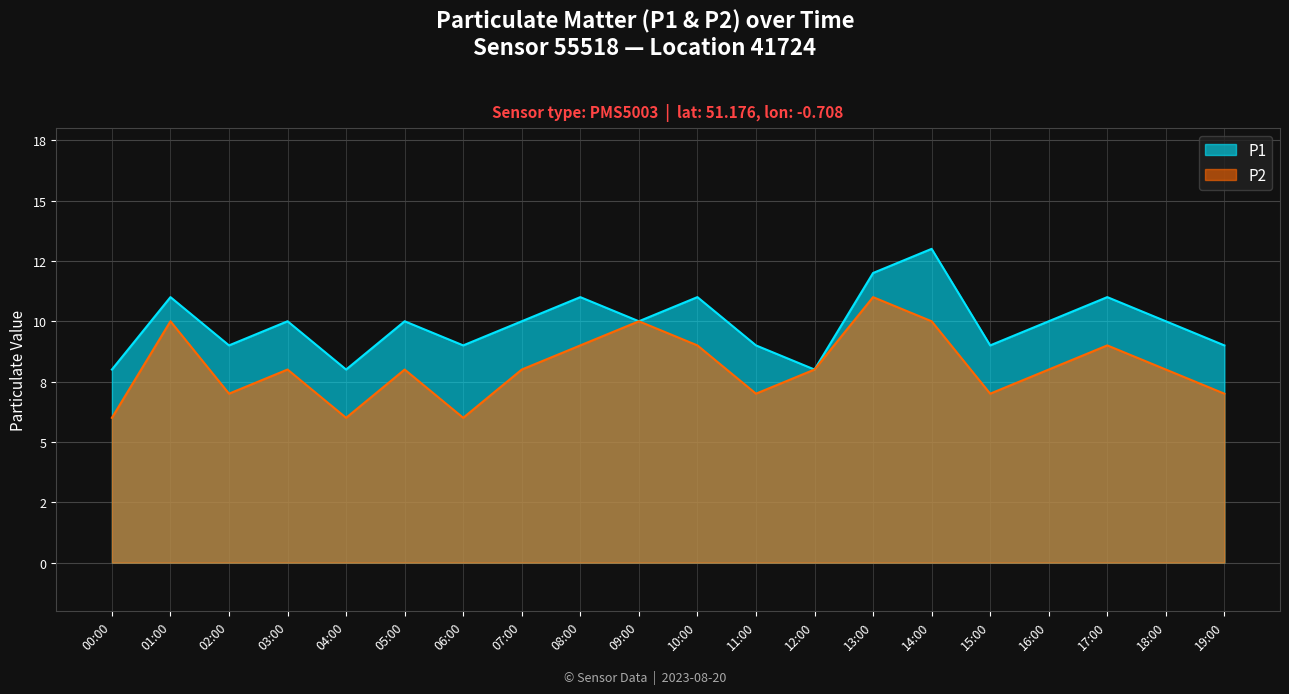

Reading left to right, what are all the values shown in this chart?

P1: 8	11	9	10	8	10	9	10	11	10	11	9	8	12	13	9	10	11	10	9
P2: 6	10	7	8	6	8	6	8	9	10	9	7	8	11	10	7	8	9	8	7